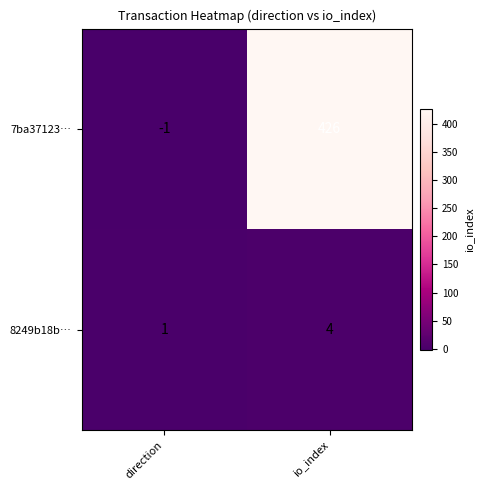

Reading left to right, list all the values displayed in this chart.

7ba37123…: direction=-1	io_index=426
8249b18b…: direction=1	io_index=4